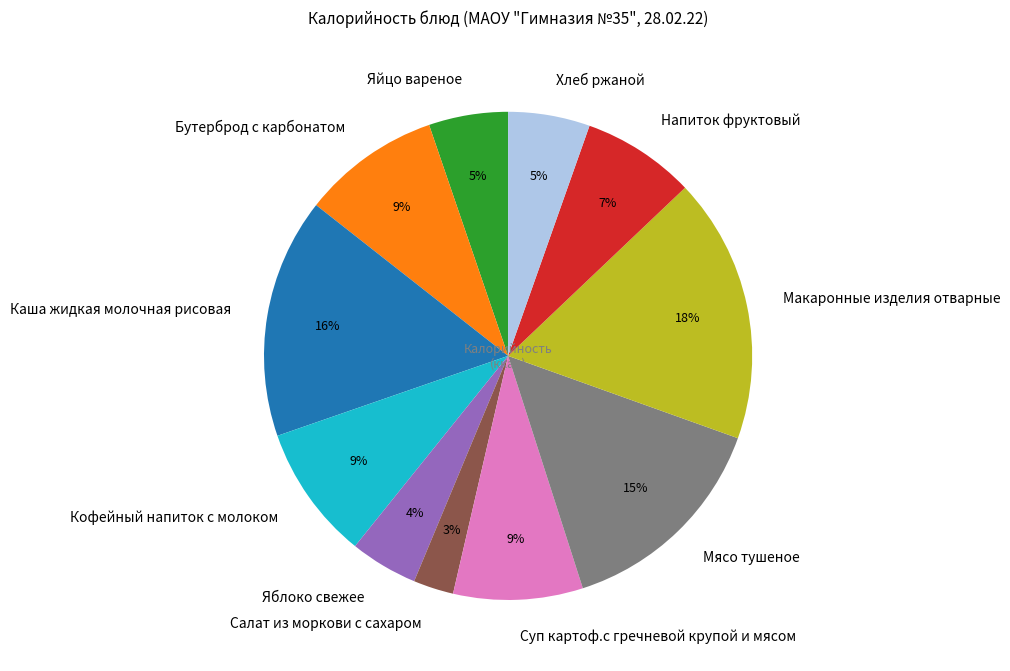

To the nearest percent, what is the average slice percentage?

9%